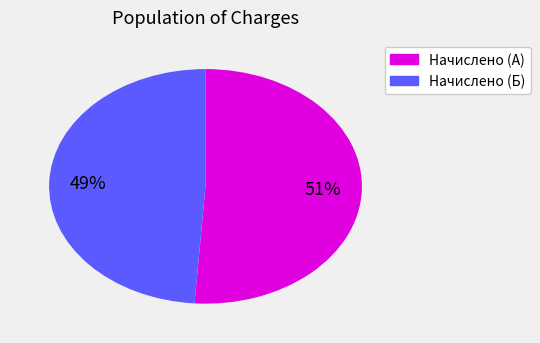

Does any single category account for the majority?

Yes